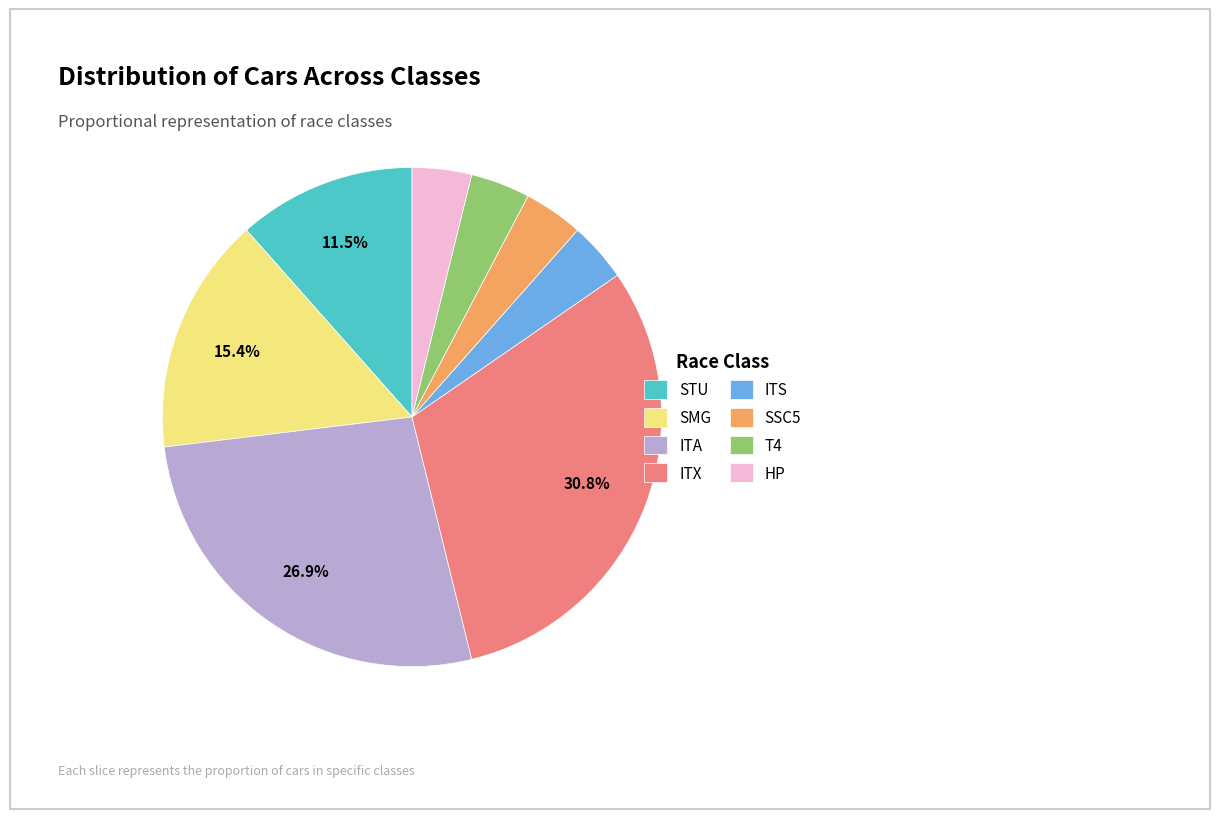

To the nearest percent, what percentage of the pie is SSC5?

4%